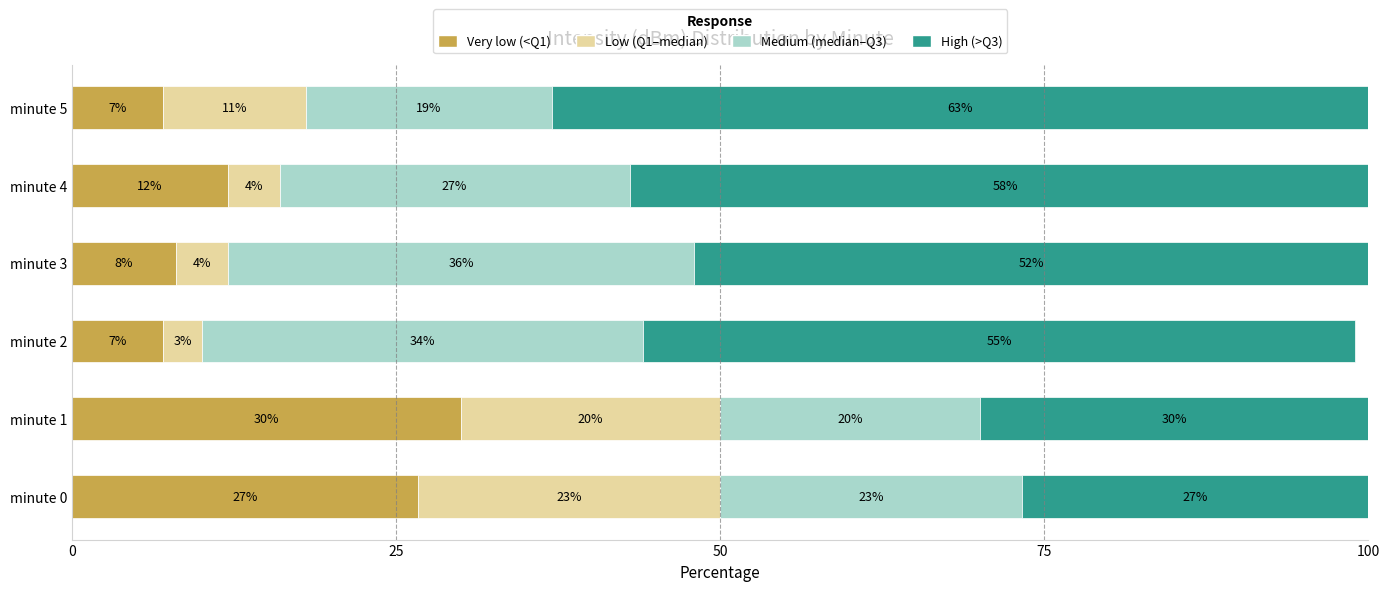

Which series has the largest range (max minus min)?

High (>Q3)